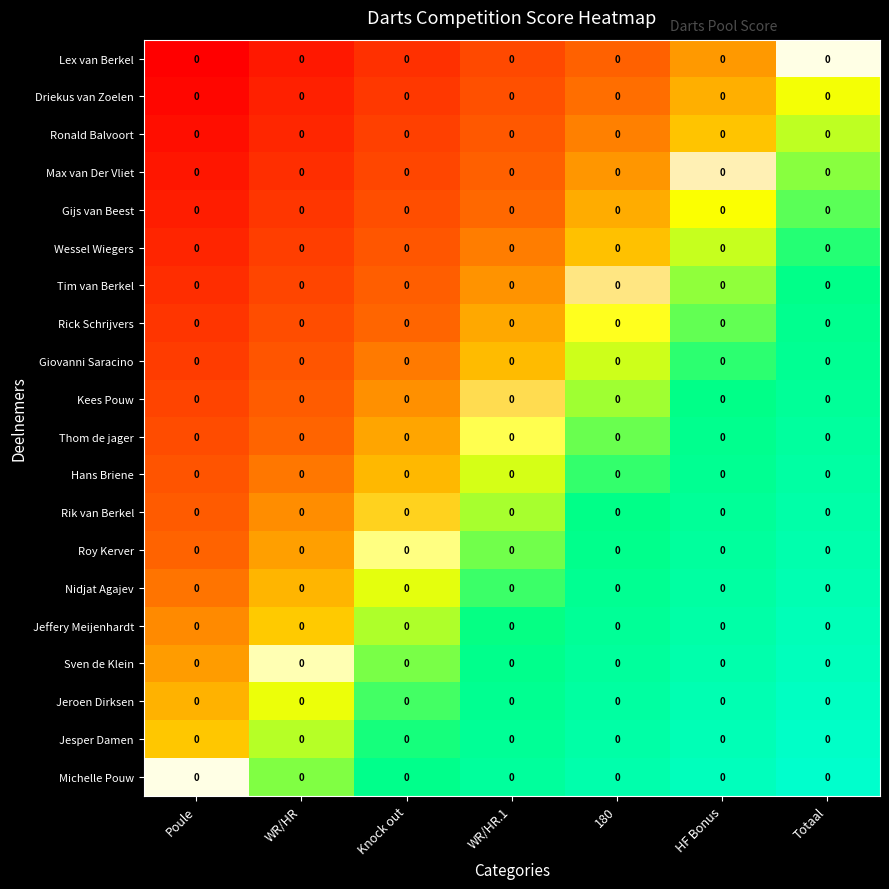

At Poule, list the series in order from largest to smallest.

Michelle Pouw, Jesper Damen, Jeroen Dirksen, Sven de Klein, Jeffery Meijenhardt, Nidjat Agajev, Roy Kerver, Rik van Berkel, Hans Briene, Thom de jager, Kees Pouw, Giovanni Saracino, Rick Schrijvers, Tim van Berkel, Wessel Wiegers, Gijs van Beest, Max van Der Vliet, Ronald Balvoort, Driekus van Zoelen, Lex van Berkel